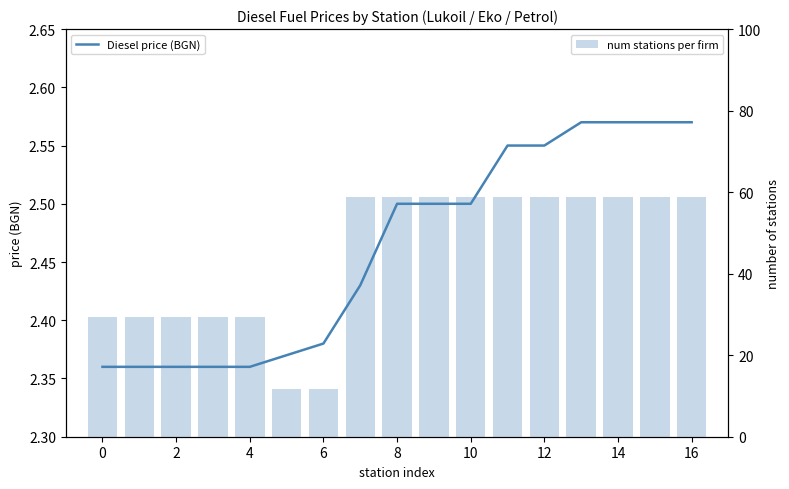

What is the smallest value displayed?

2.4